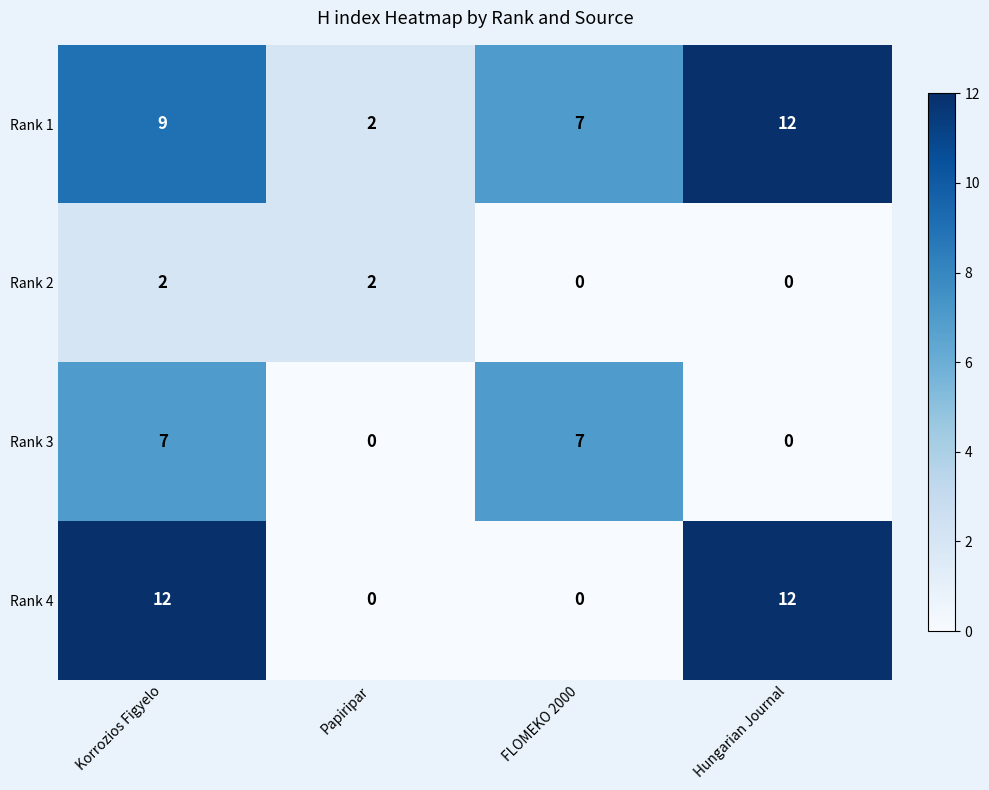

Reading right to left, list all the values displayed in this chart.

Rank 1: 12	7	2	9
Rank 2: 0	0	2	2
Rank 3: 0	7	0	7
Rank 4: 12	0	0	12